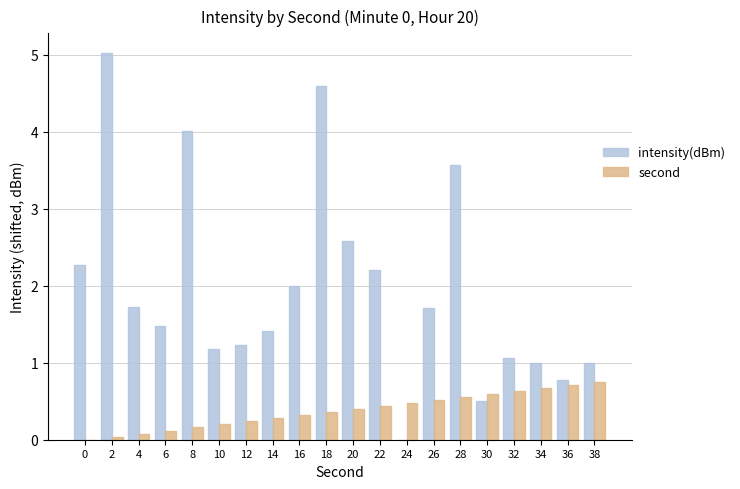

What is the maximum value shown in the chart?

5.0